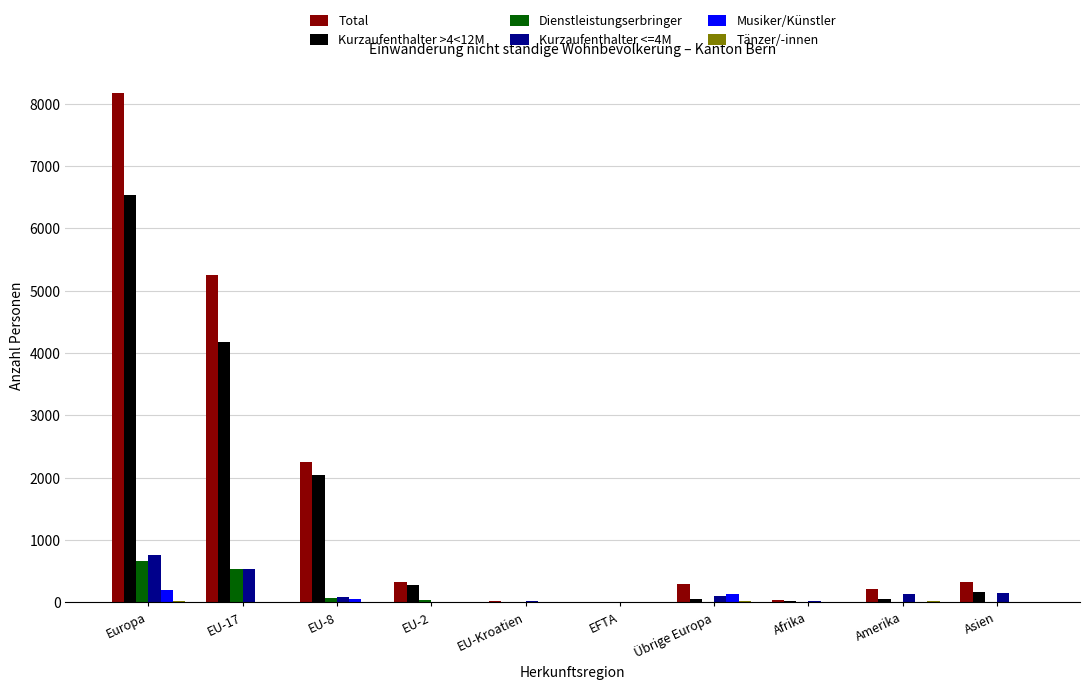

Are the bars horizontal?

No